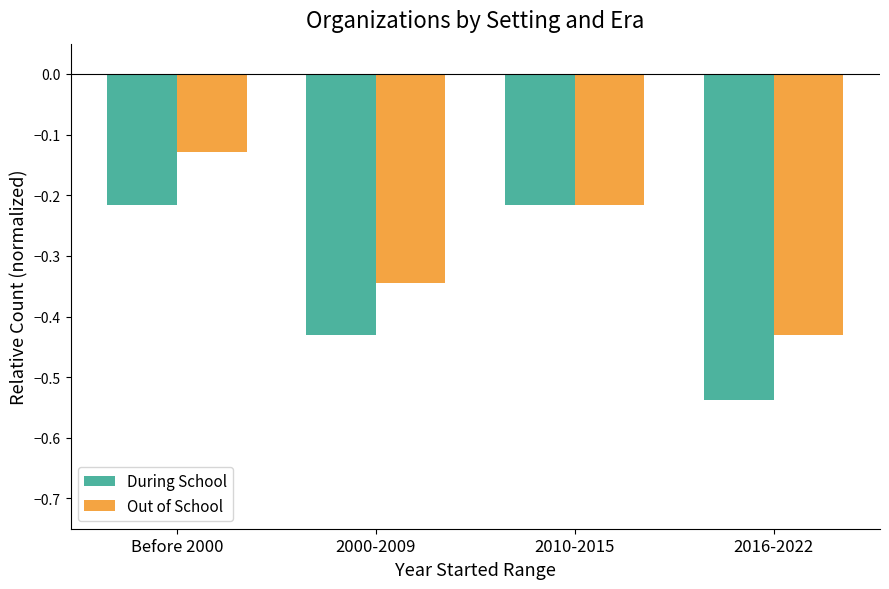

List the series in order of their overall mean, highest first.

Out of School, During School